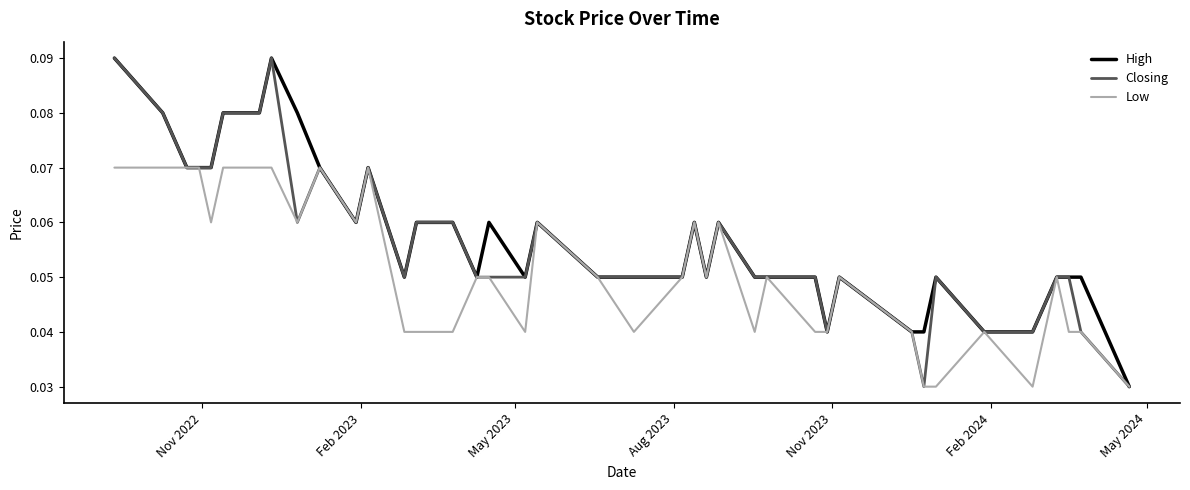

True or false: Low and Closing cross at least once.

False